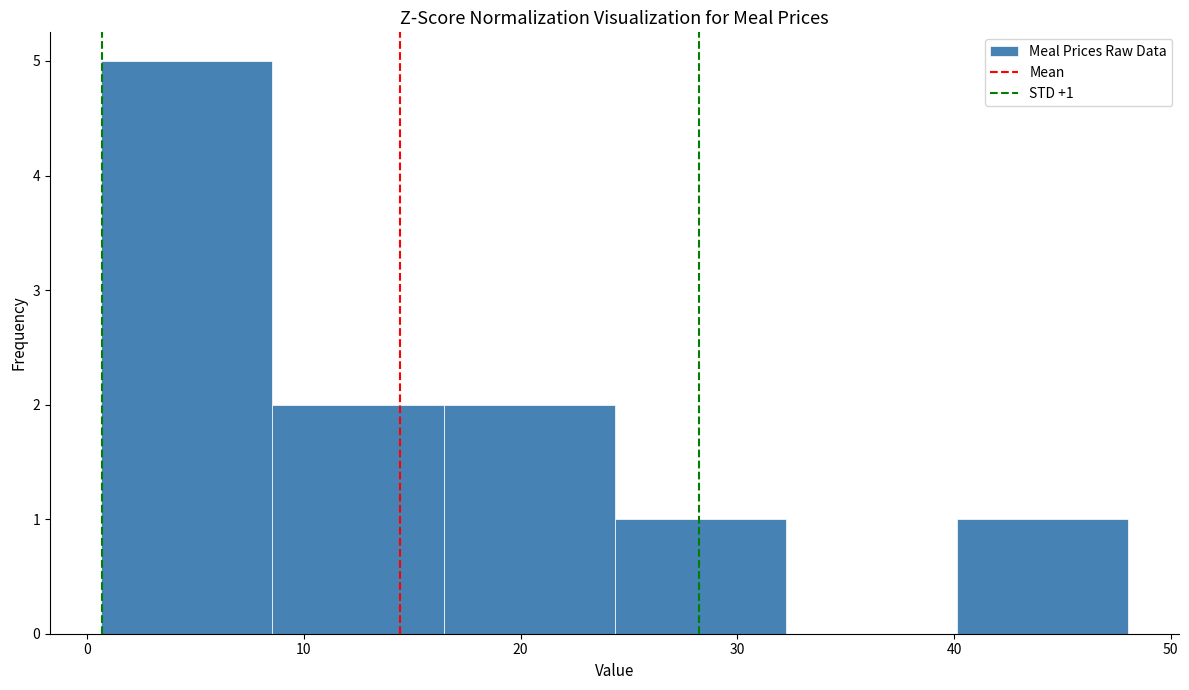

Which range on the x-axis has the tallest bar?

1 to 9